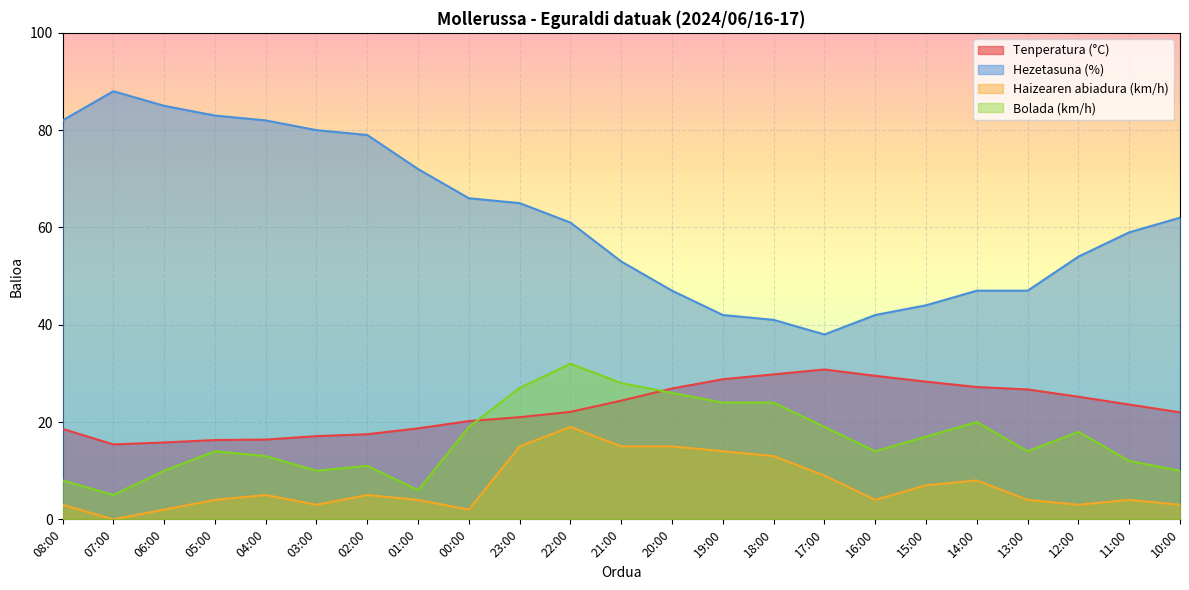

Which series changed the most between 06:00 and 13:00?

Hezetasuna (%)